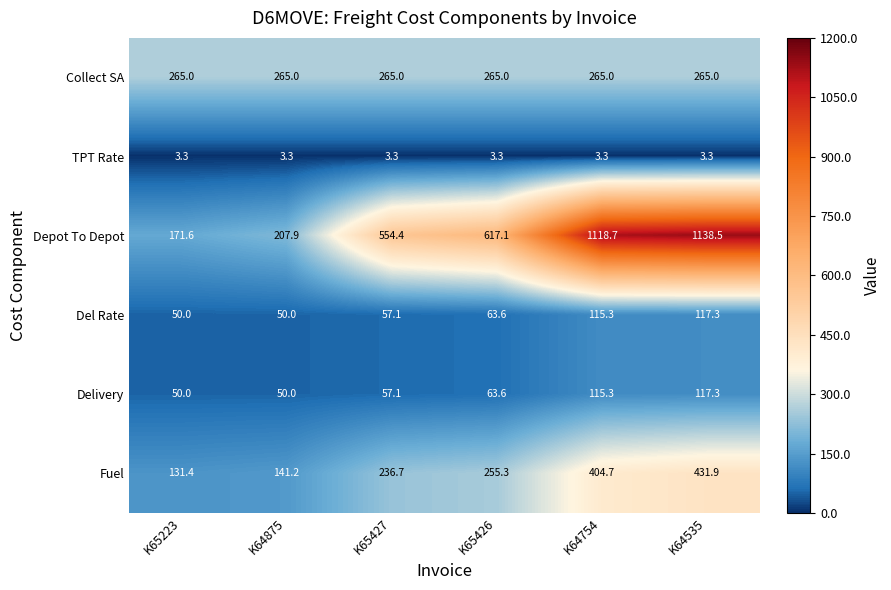

What is the maximum value shown in the chart?

1138.5